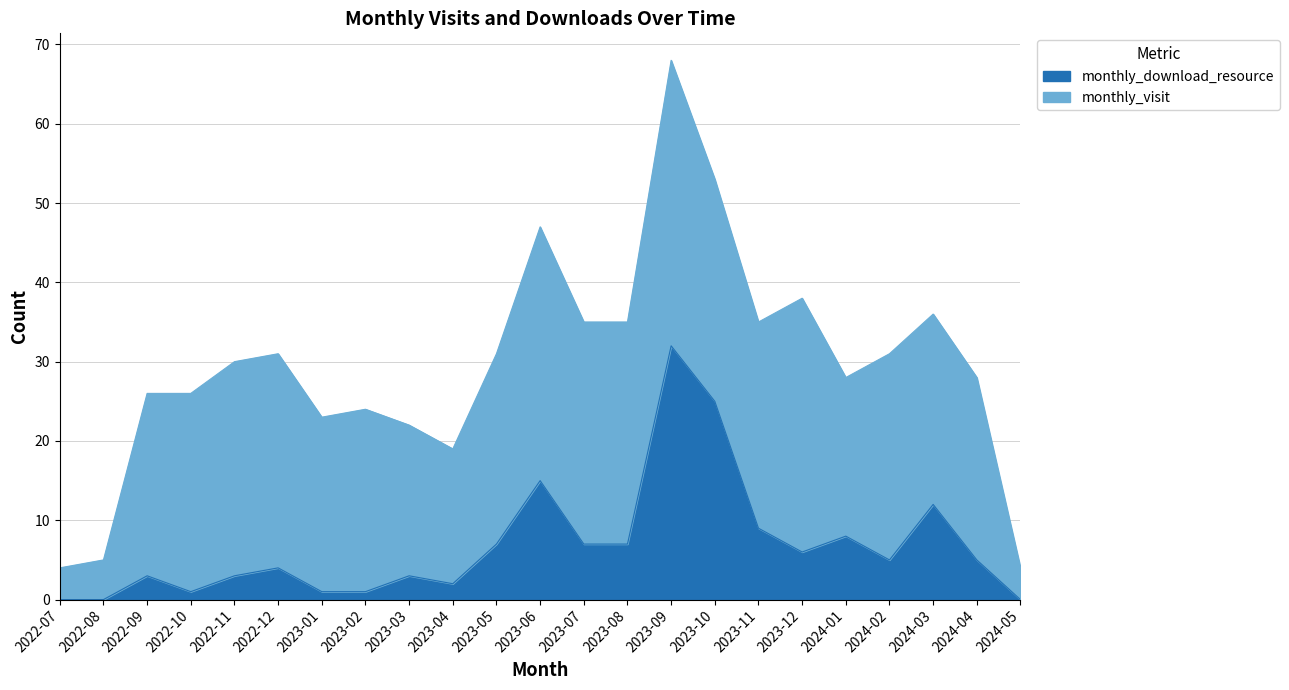

The value at 2023-09 is 46. True or false?

False